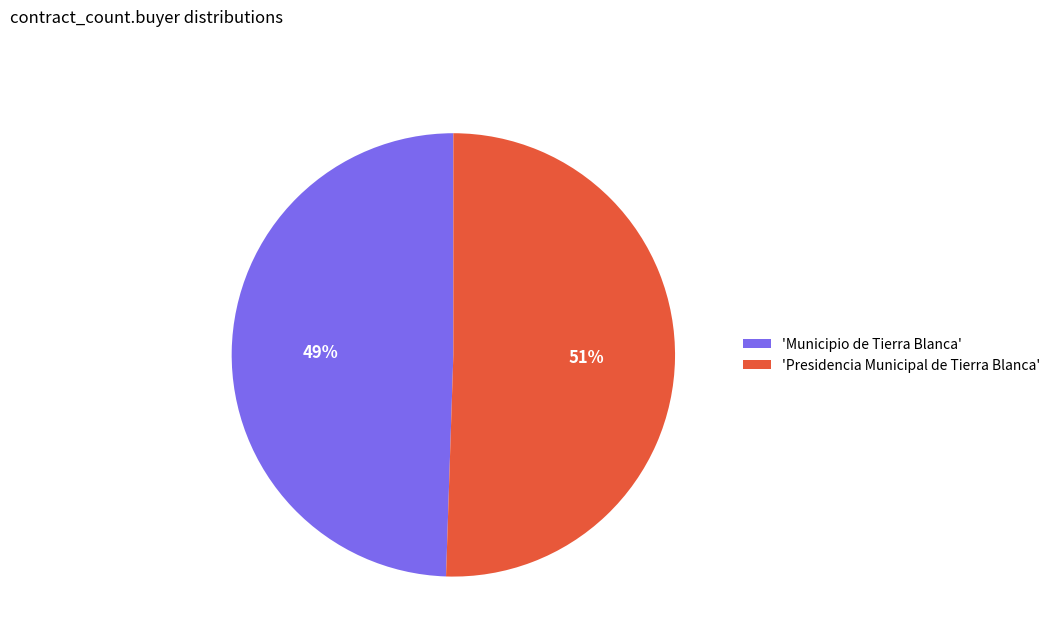

Combined, do 'Municipio de Tierra Blanca' and 'Presidencia Municipal de Tierra Blanca' account for over 50%?

Yes